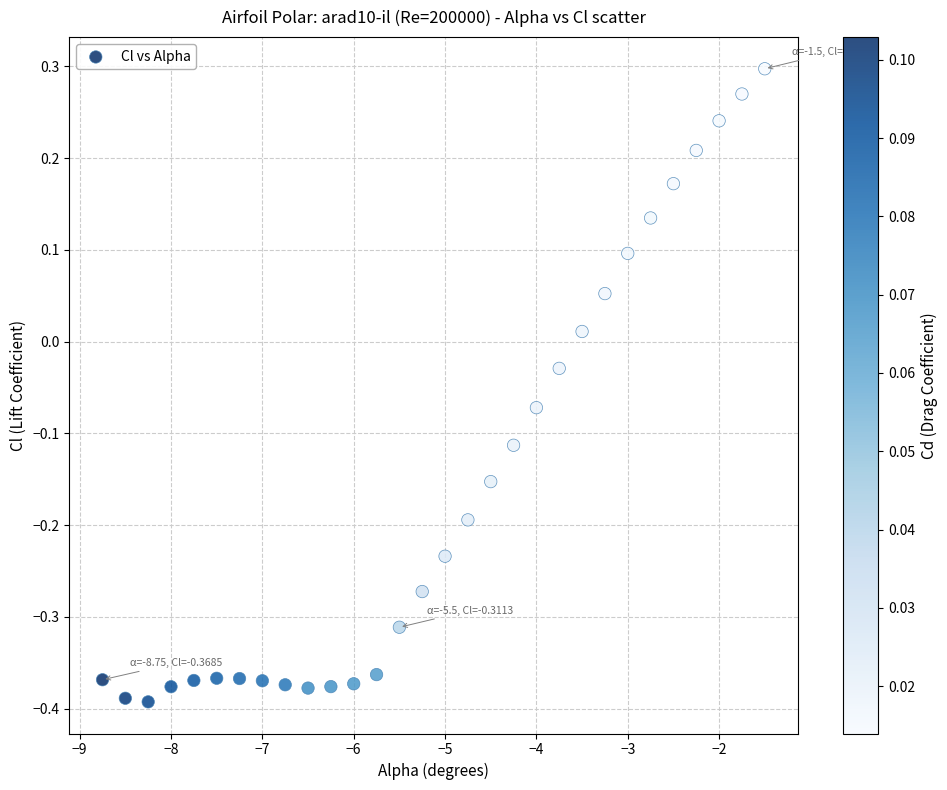

What is the range of X values (max minus min)?

7.2